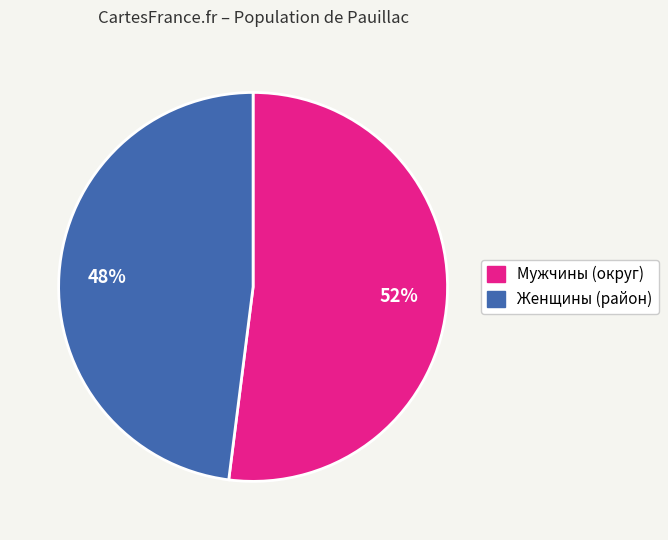

Between Мужчины (округ) and Женщины (район), which is larger?

Мужчины (округ)